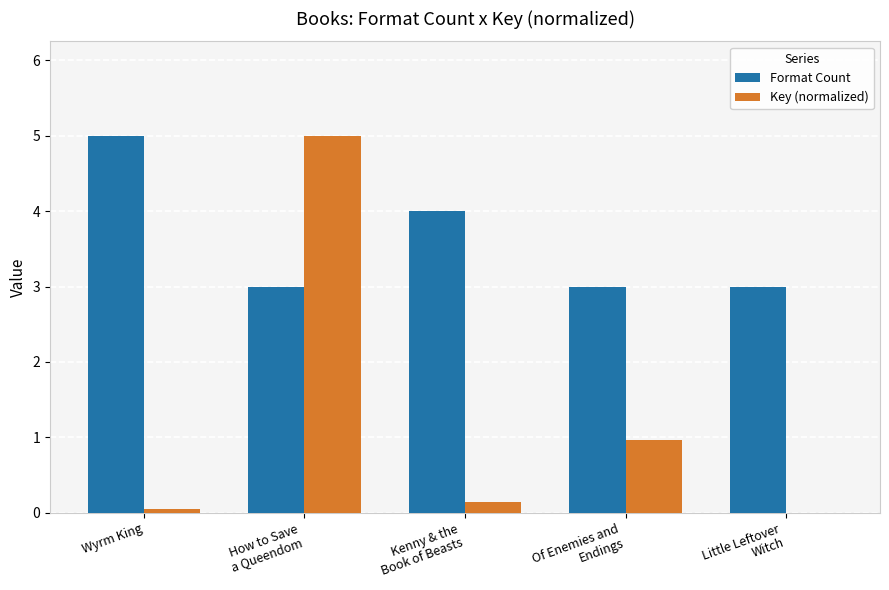

Which series has the largest total across all categories?

Format Count